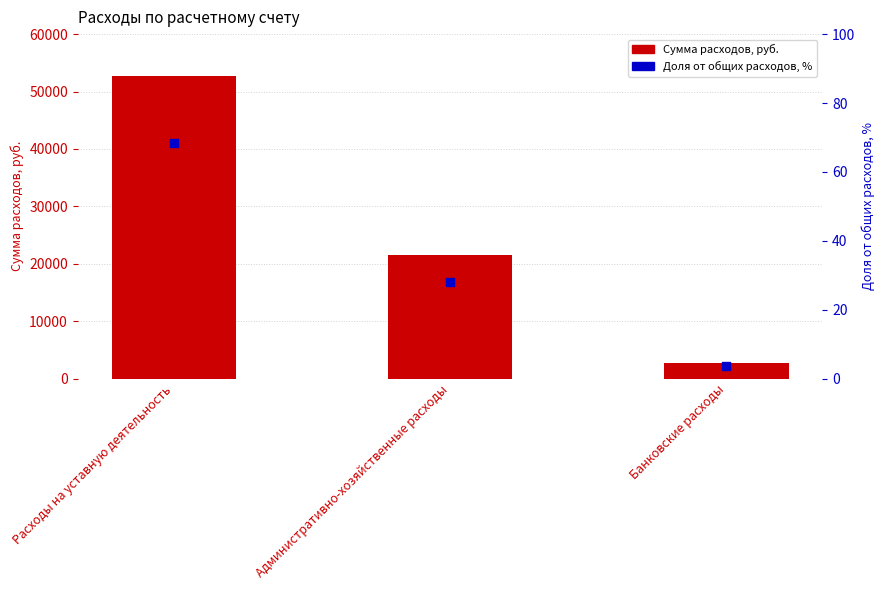

Which series has the widest spread of Y values?

Сумма расходов, руб.